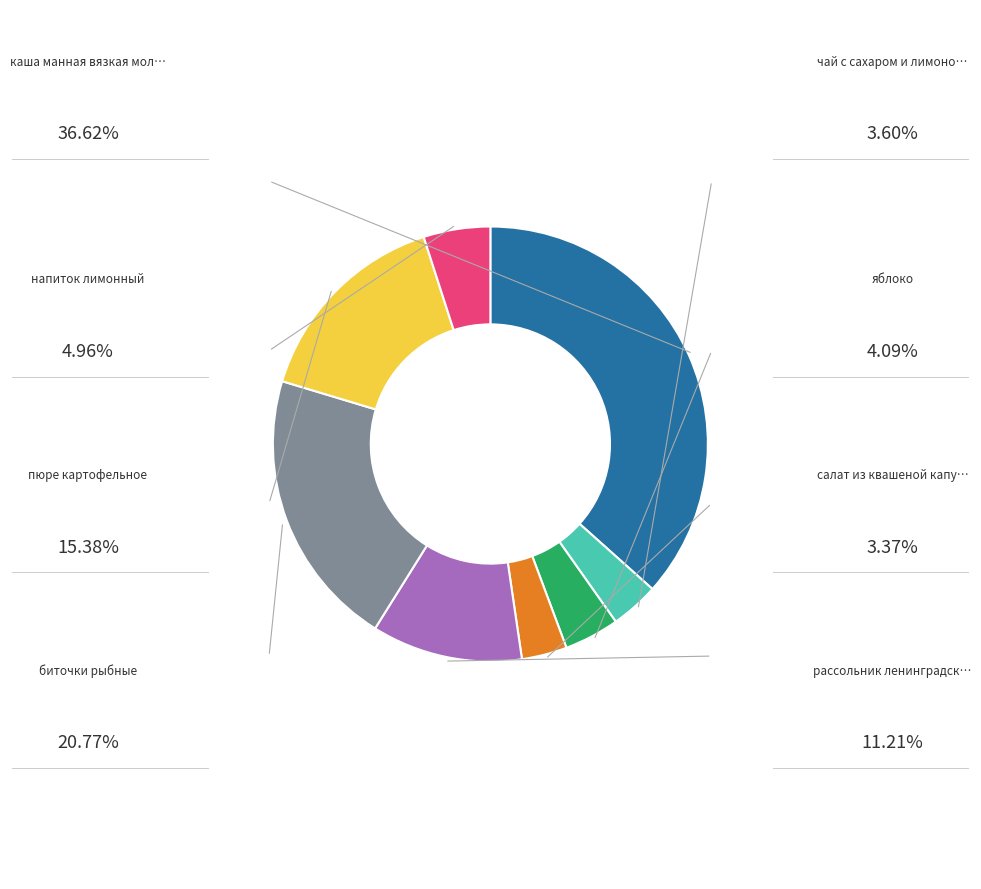

Does any single category account for the majority?

No